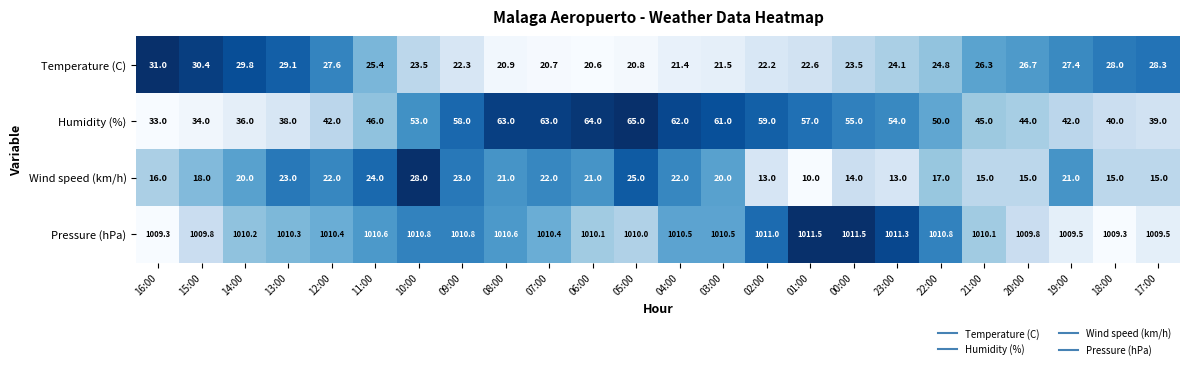

How many series are shown in this chart?

4